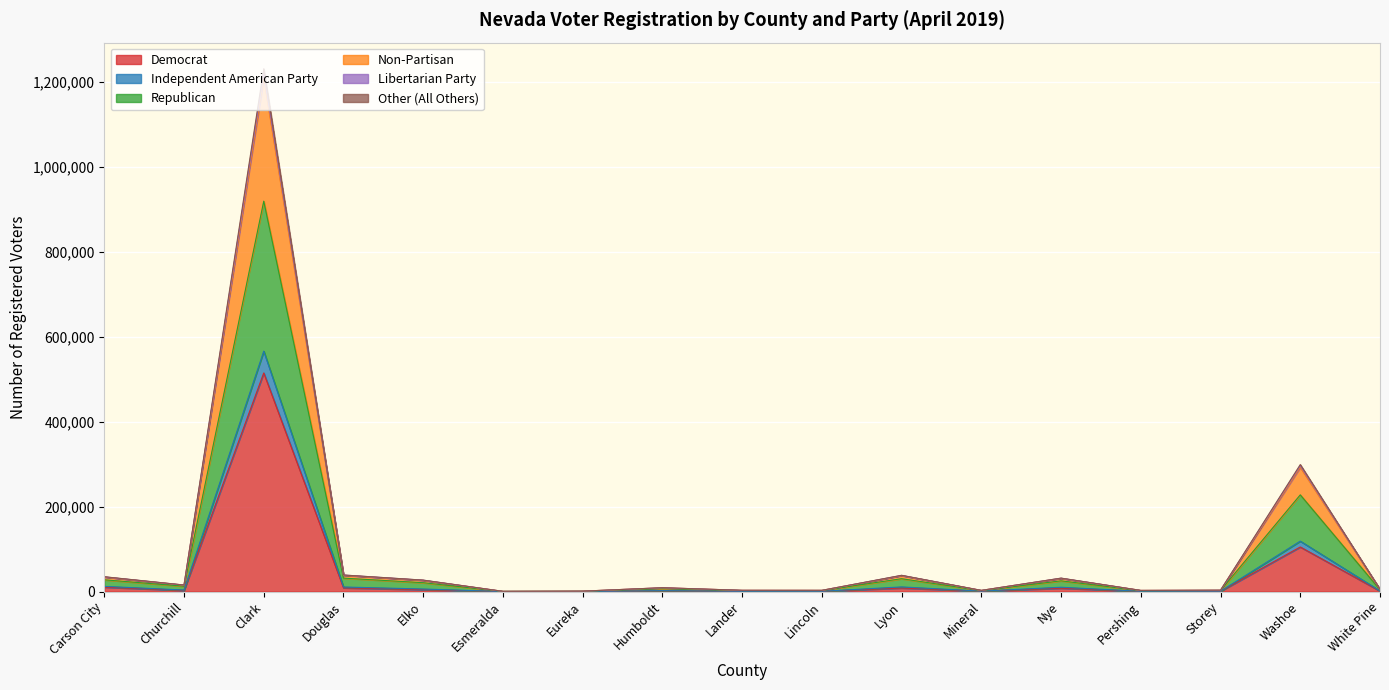

At how many categories does at least one series exceed 891800?

1